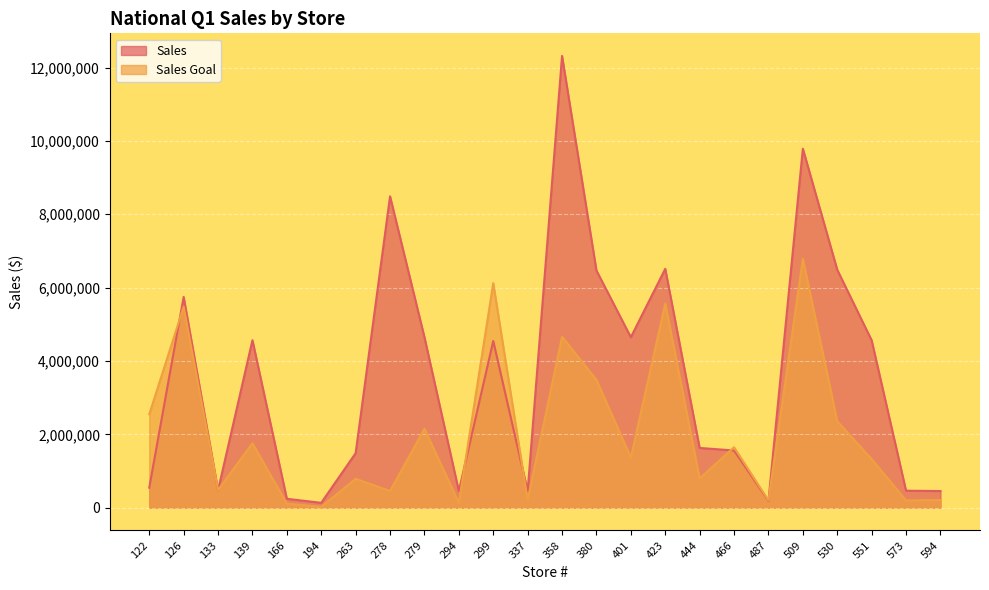

What is the value of the Sales Goal point at the 8th from the left?

456241